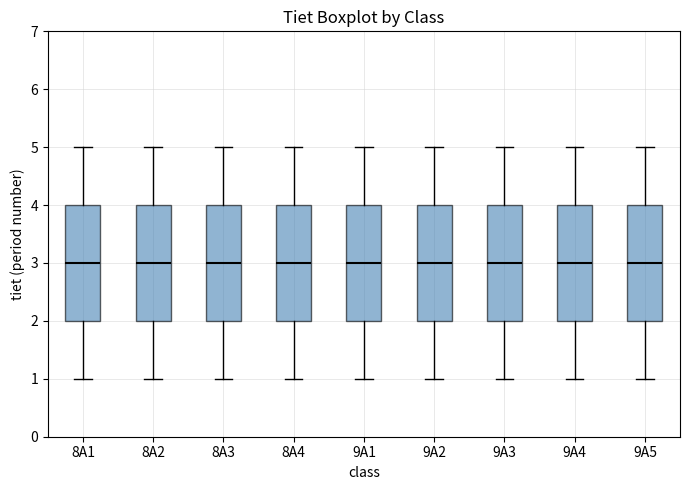

Reading left to right, read every box against the y-axis: the position of its median line, the range the box covers, and the ends of its whiskers. The values are not printed on the chart, so give them approximately, as read against the axis.

8A1: median 3, box 2 to 4, whiskers 1 to 5
8A2: median 3, box 2 to 4, whiskers 1 to 5
8A3: median 3, box 2 to 4, whiskers 1 to 5
8A4: median 3, box 2 to 4, whiskers 1 to 5
9A1: median 3, box 2 to 4, whiskers 1 to 5
9A2: median 3, box 2 to 4, whiskers 1 to 5
9A3: median 3, box 2 to 4, whiskers 1 to 5
9A4: median 3, box 2 to 4, whiskers 1 to 5
9A5: median 3, box 2 to 4, whiskers 1 to 5